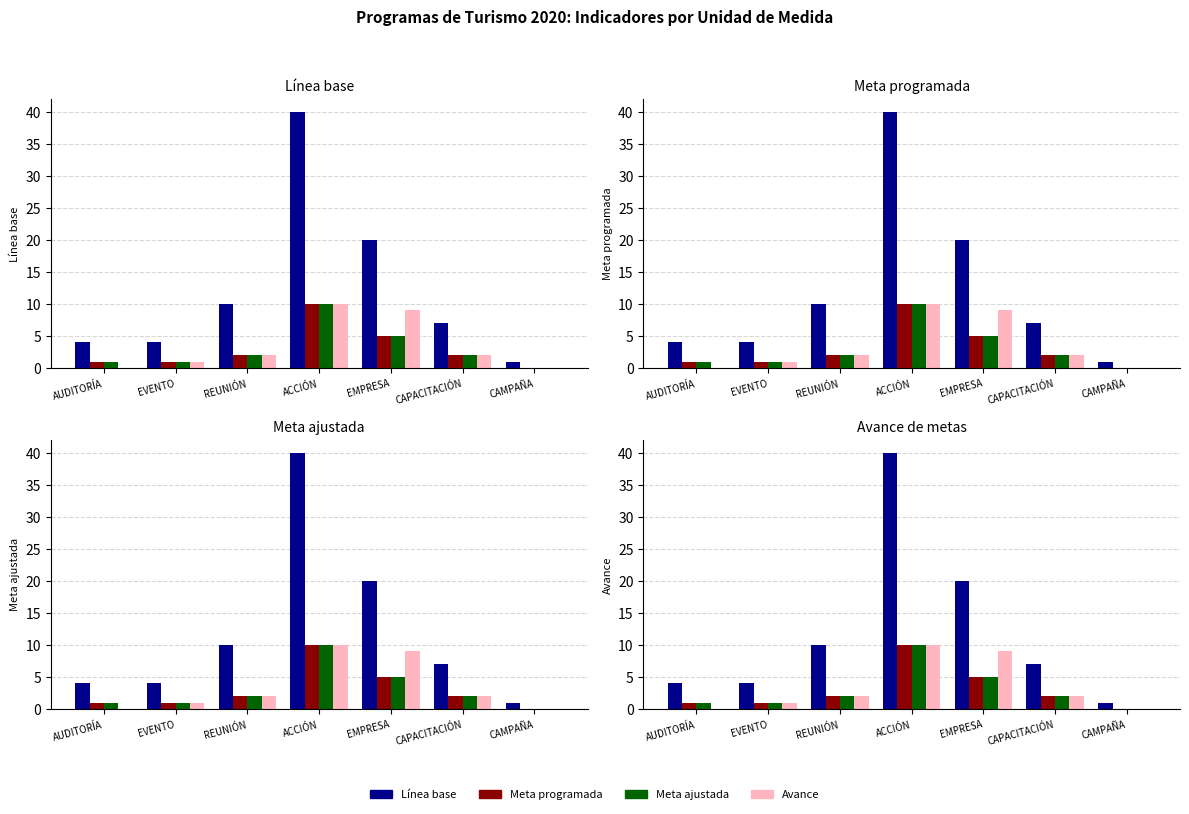

At which category is the sum across all series the highest?

ACCIÓN